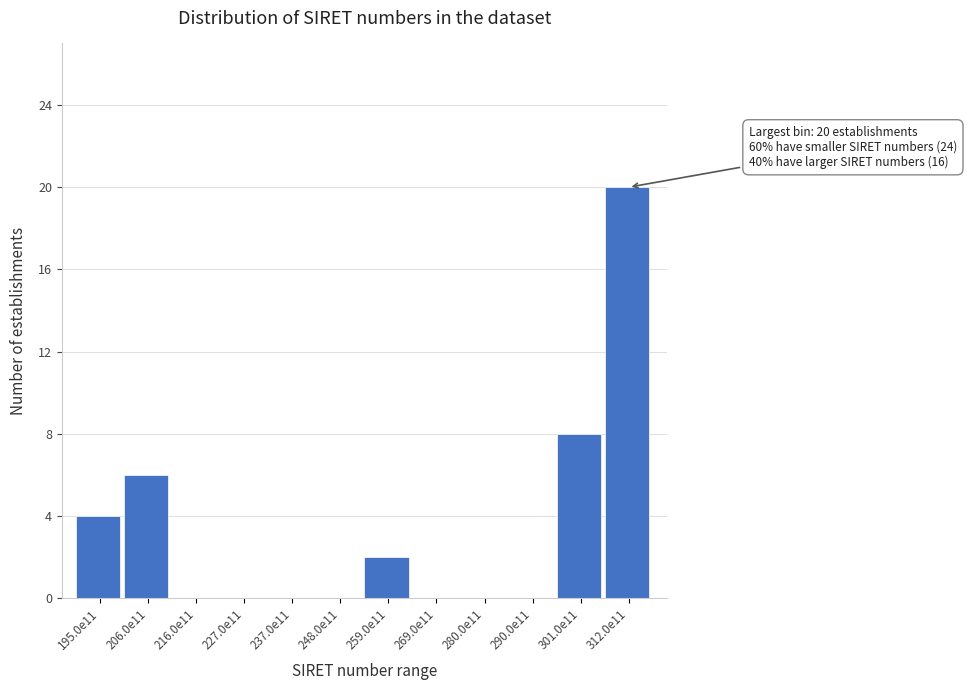

Reading left to right, transcribe all the data shown in this chart.

195.0e11=4	206.0e11=6	216.0e11=0	227.0e11=0	237.0e11=0	248.0e11=0	259.0e11=2	269.0e11=0	280.0e11=0	290.0e11=0	301.0e11=8	312.0e11=20